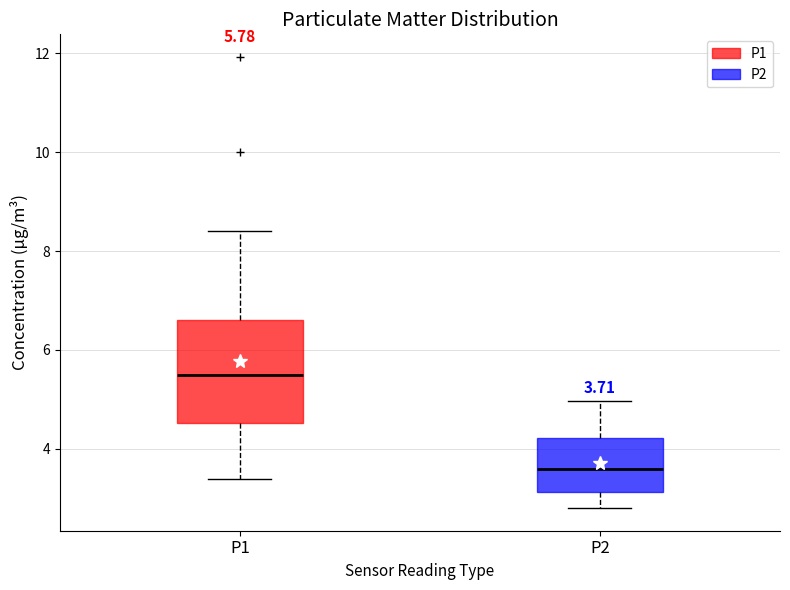

Which box is the tallest, from its lower edge to its upper edge?

P1